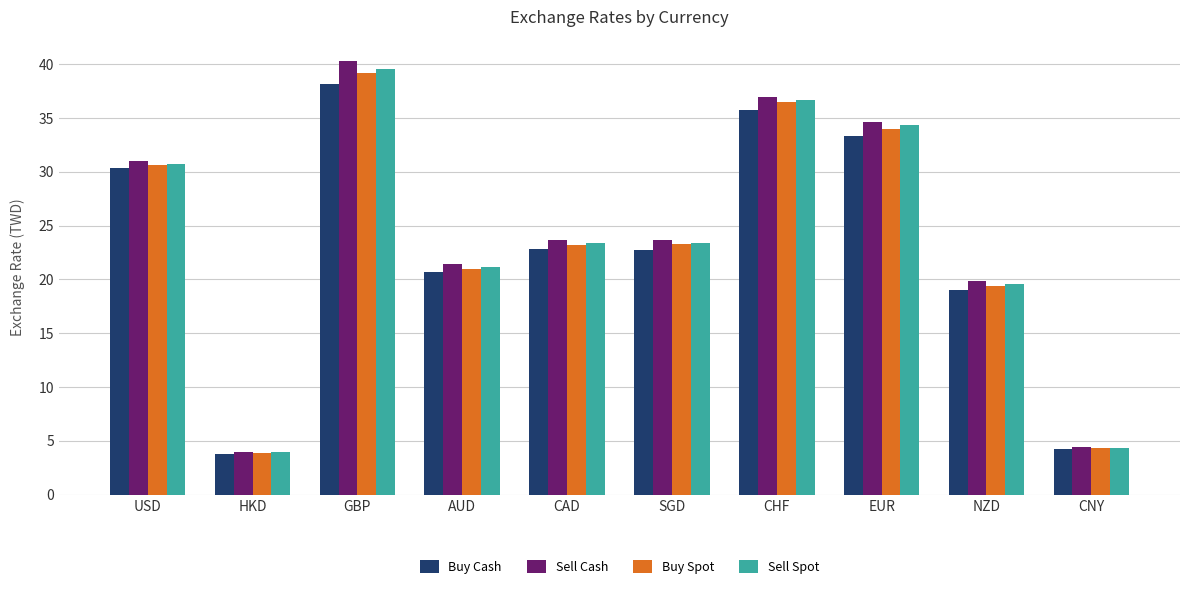

Are the bars grouped side by side (vs. stacked)?

Yes